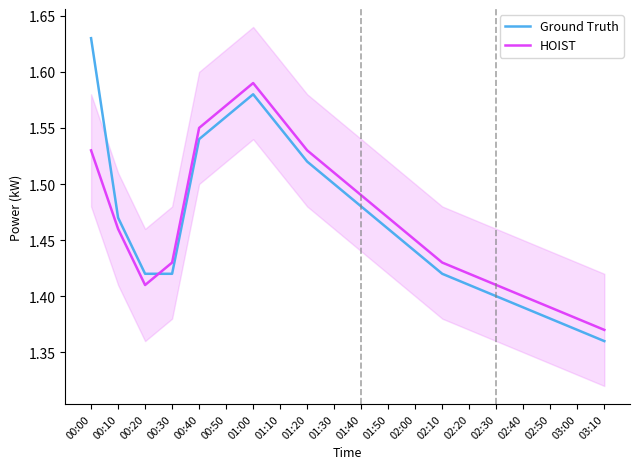

How many distinct data groups are displayed?

2